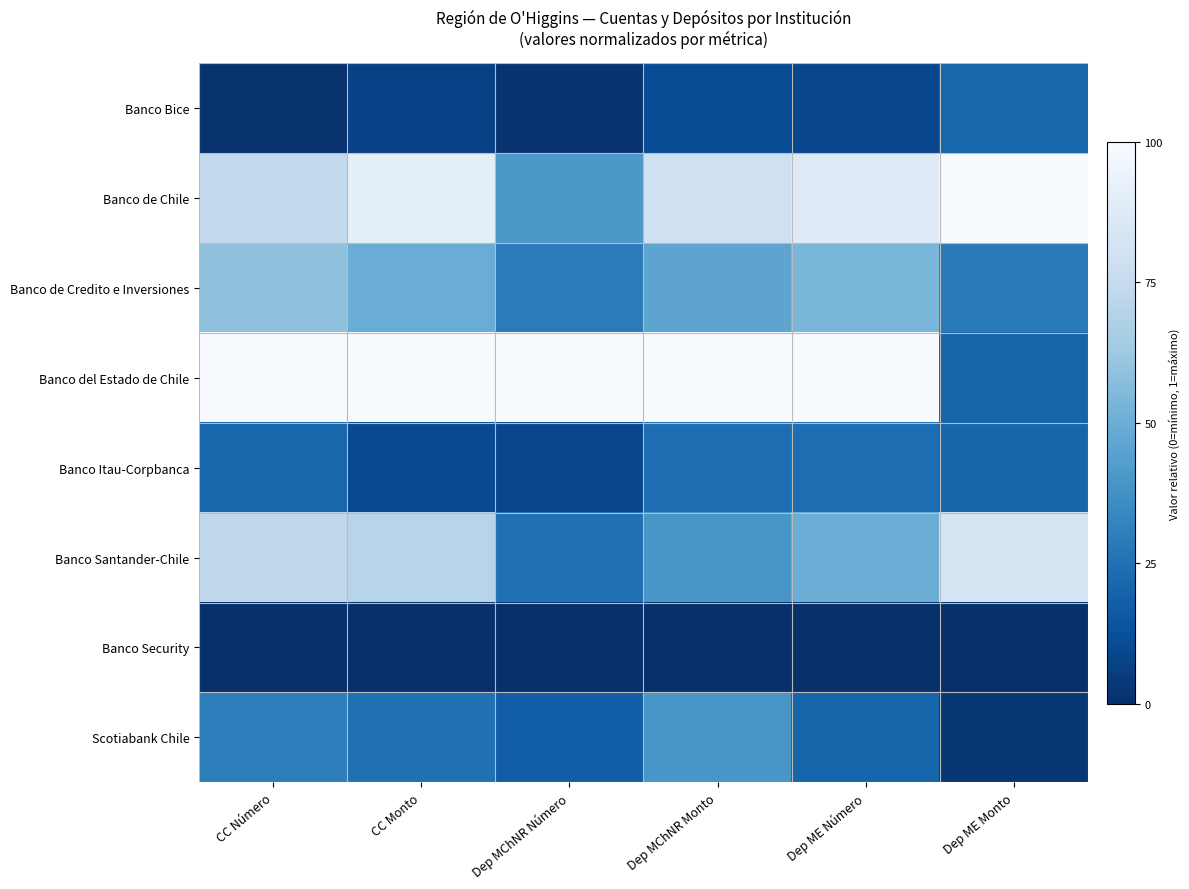

Which series changed the most between CC Monto and Dep MChNR Número?

Banco de Chile